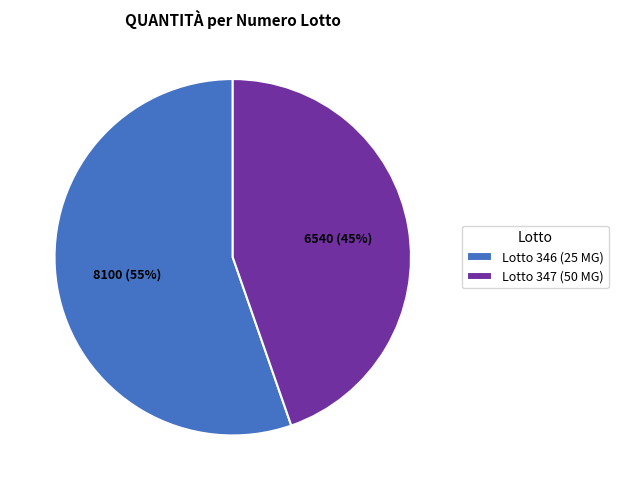

The Lotto 347 (50 MG) slice represents 45% of the pie. True or false?

True